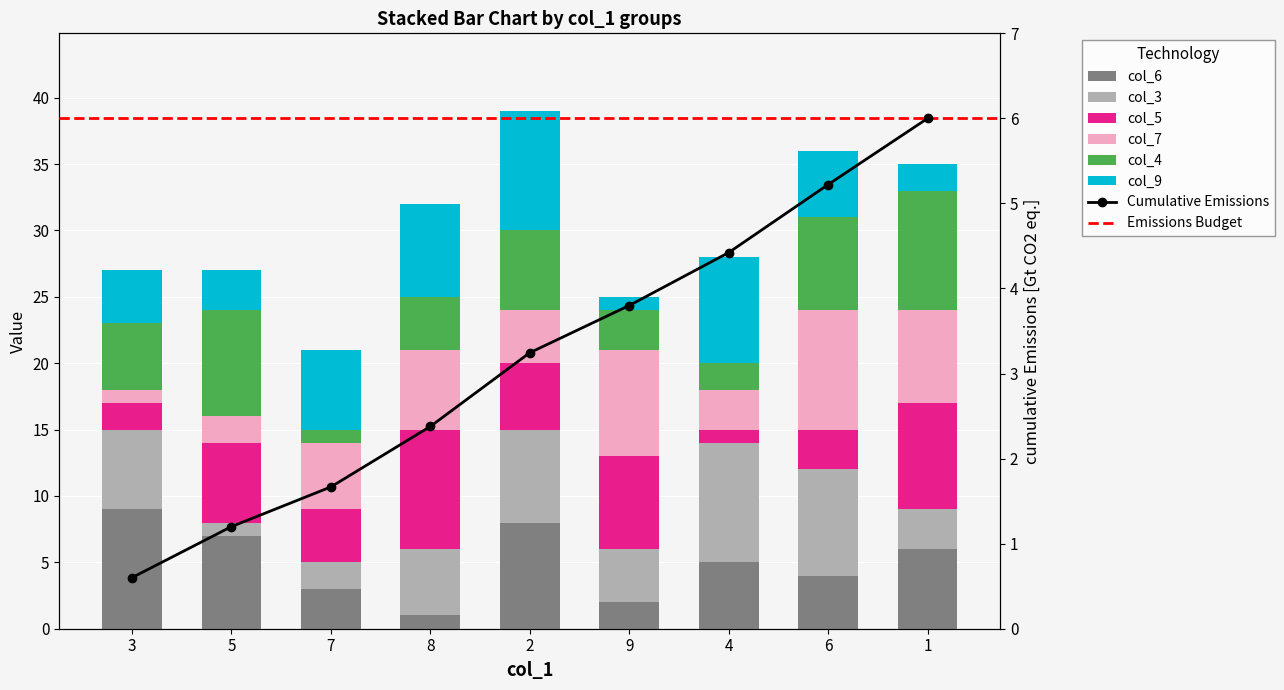

At which label does col_6 first exceed 5?

3